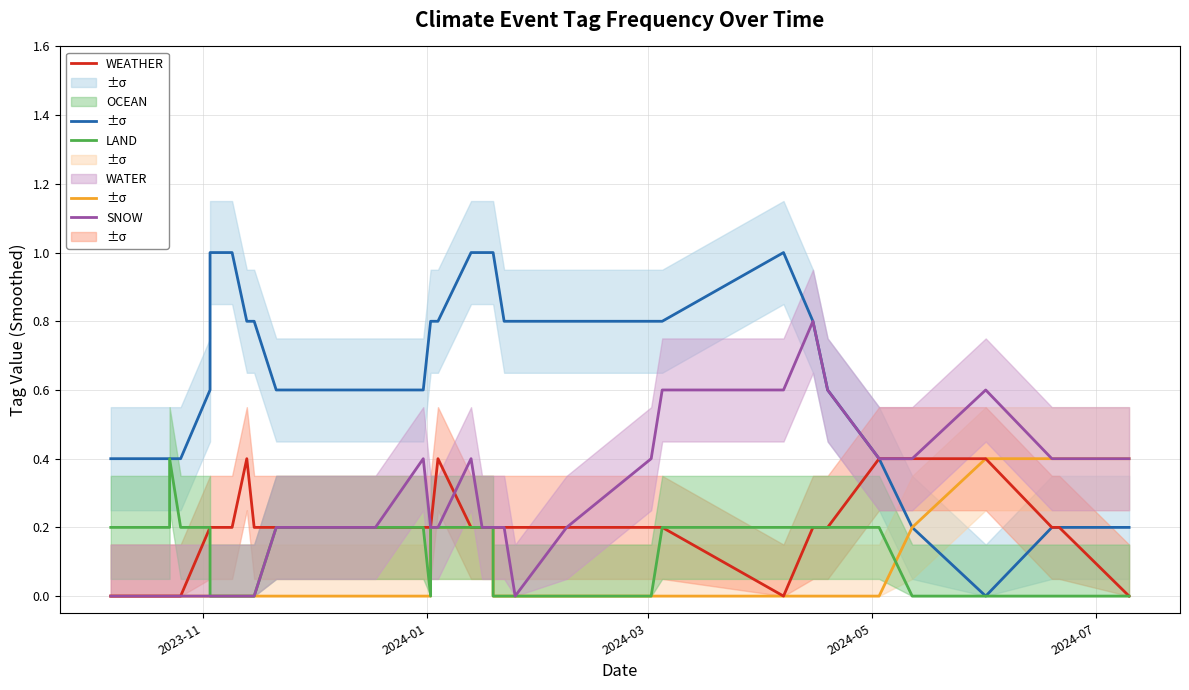

At which label is LAND closest to 0?

2023-11